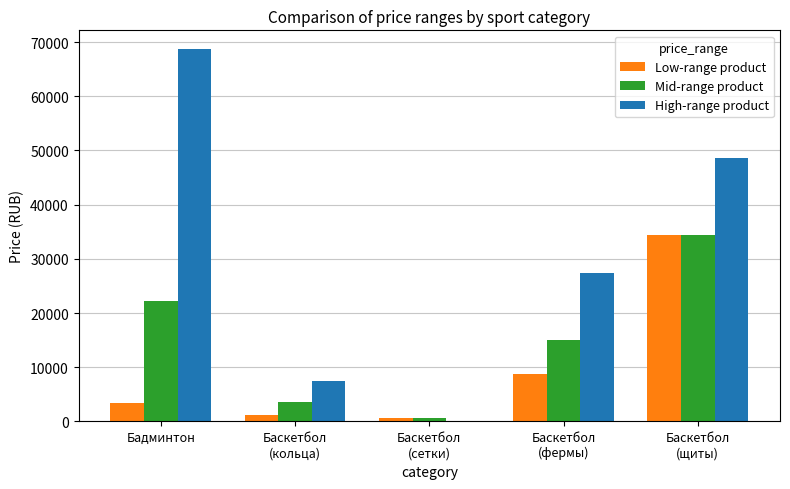

Which label corresponds to the largest value in the chart?

Бадминтон